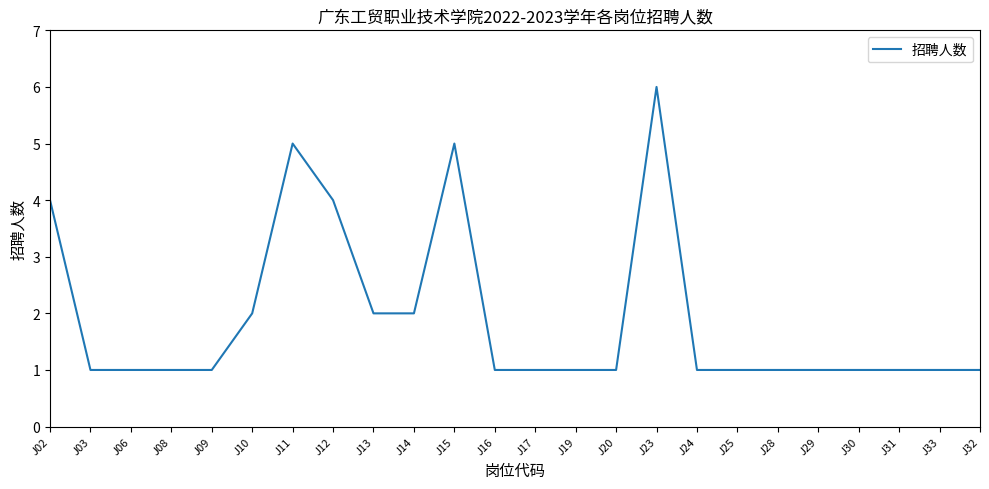

What is the sum of the values at J30 and J09?

2